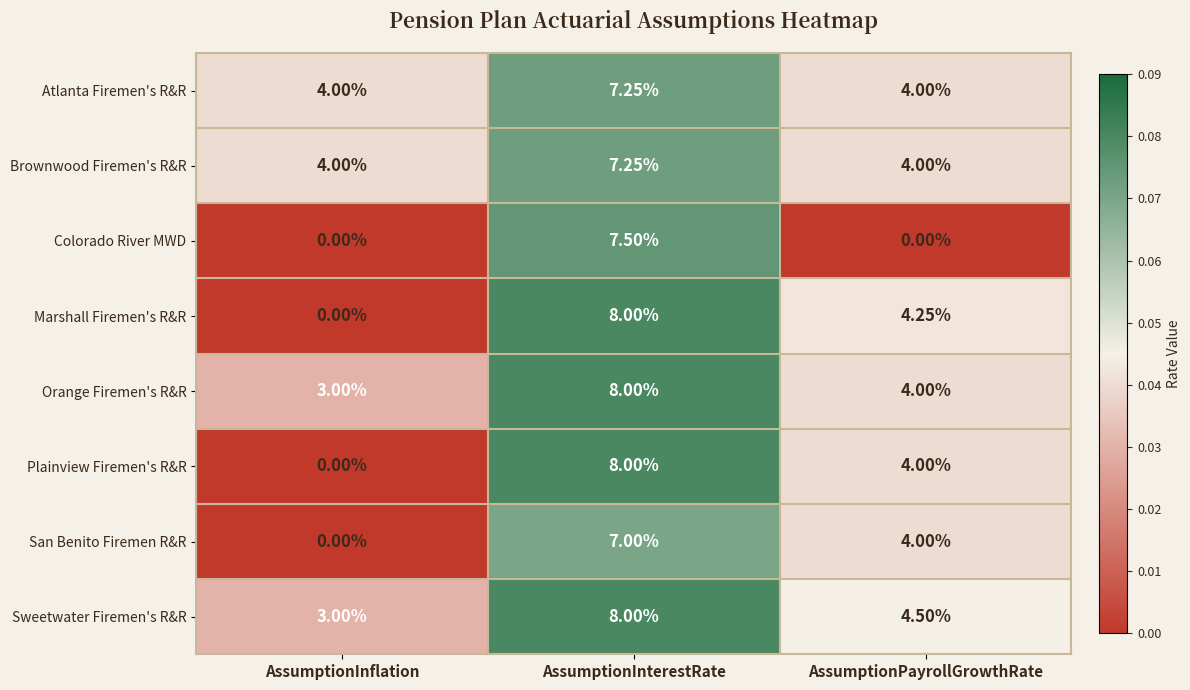

How many data points does each series have?

3